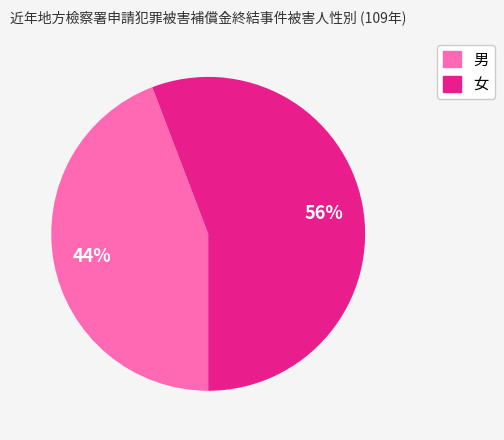

Which category has the smallest portion of the pie?

男